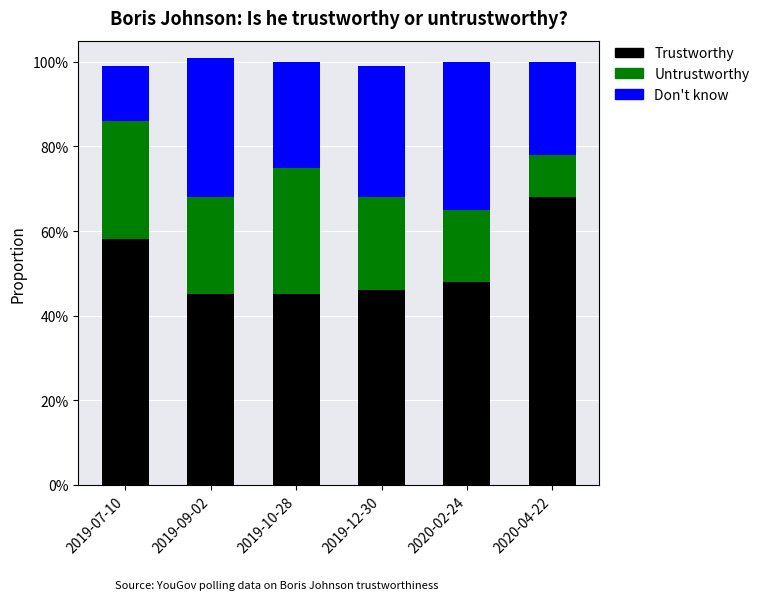

At which category is the sum across all series the highest?

2019-09-02